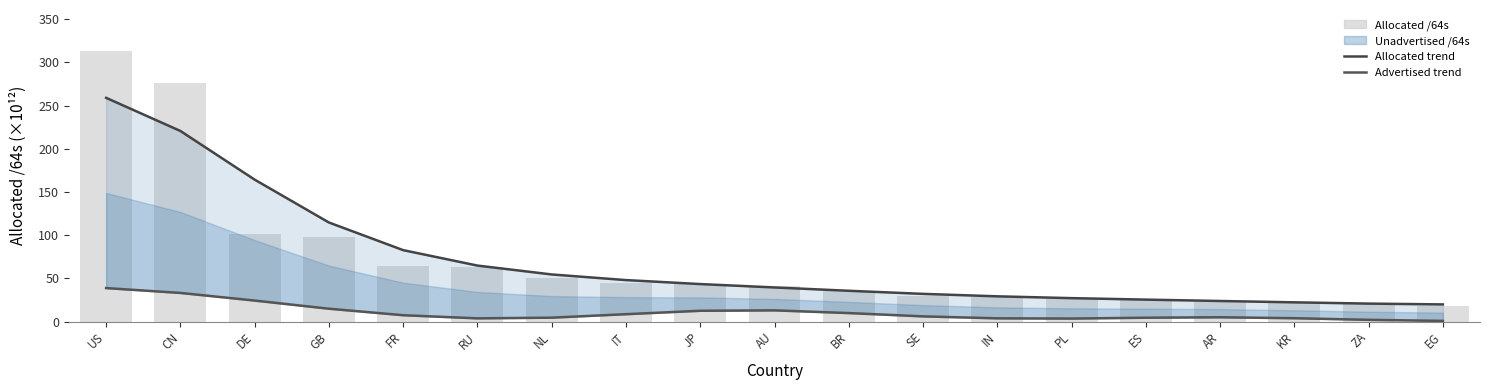

Reading left to right, extract all data points from this chart.

Allocated trend: 259.0	220.6	164.3	114.7	82.7	64.8	54.5	48.0	43.4	39.5	35.6	32.1	29.2	27.1	25.4	23.8	22.3	20.8	19.8
Advertised trend: 38.8	33.1	24.3	14.9	7.4	3.7	4.5	8.5	12.5	13.0	9.9	6.0	3.8	3.5	4.5	5.0	3.9	2.0	0.8
Allocated /64s: 313.6	276.5	101.3	98.3	64.1	63.0	50.3	44.9	43.6	40.8	35.6	29.9	28.5	26.6	26.1	23.1	22.7	21.1	17.7